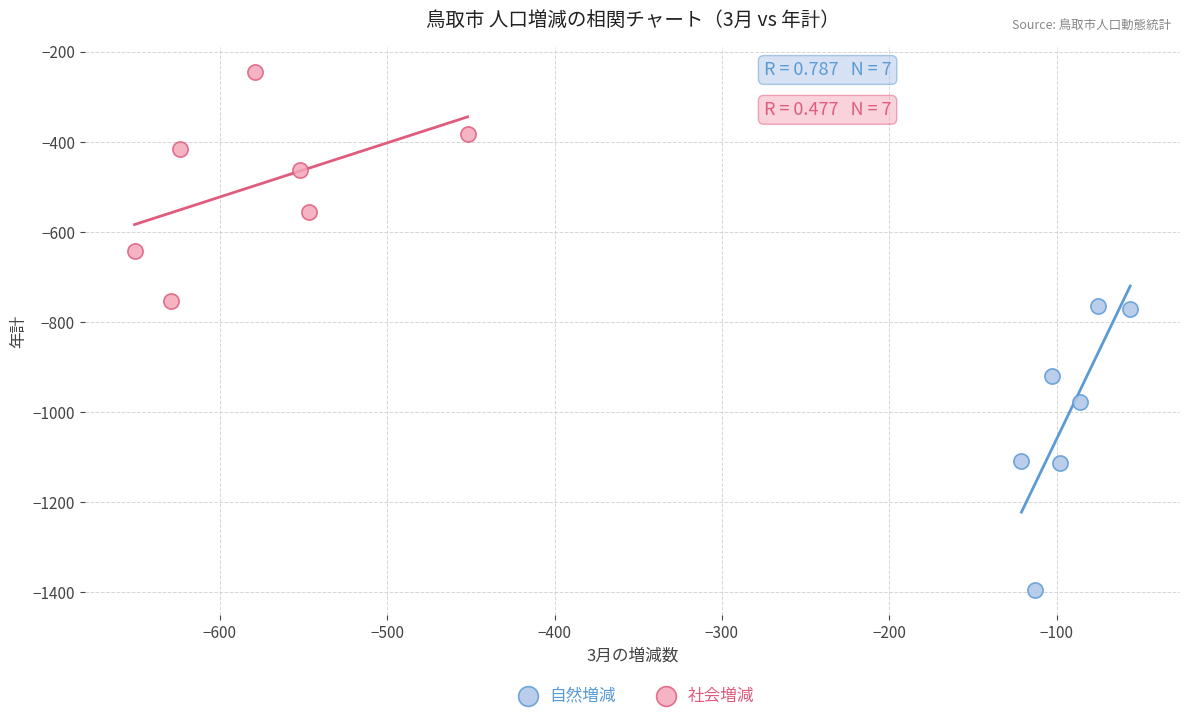

Which series contains the highest Y value?

社会増減